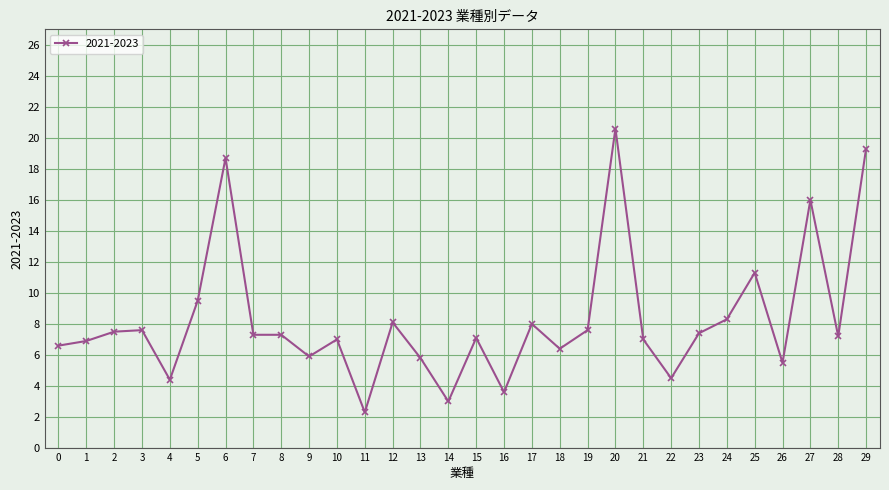

What is the smallest value displayed?

2.3